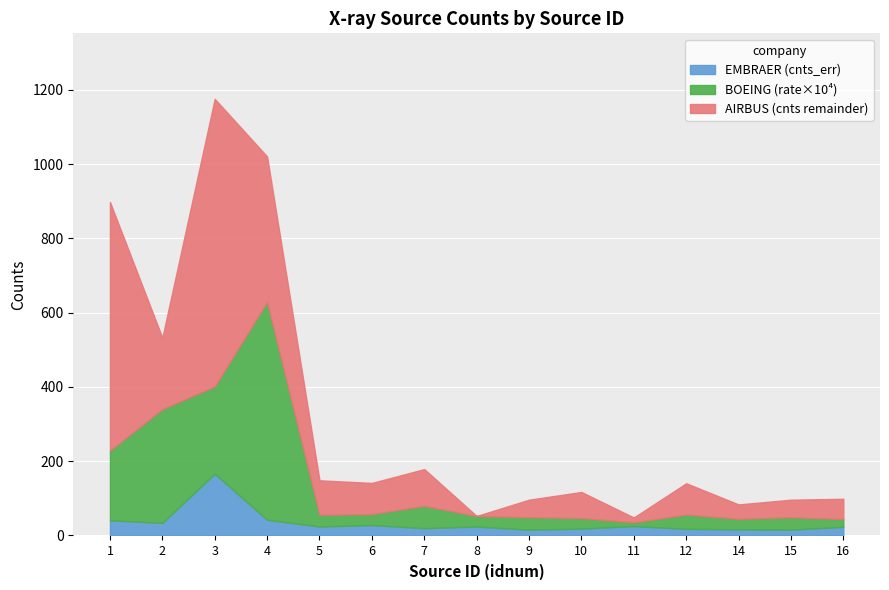

How many lines are shown in the chart?

3